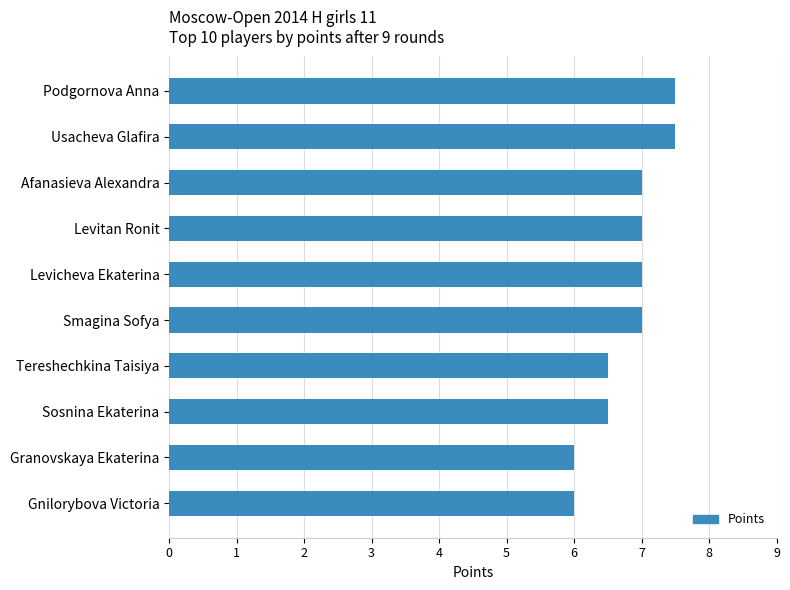

What is the average value?

6.8